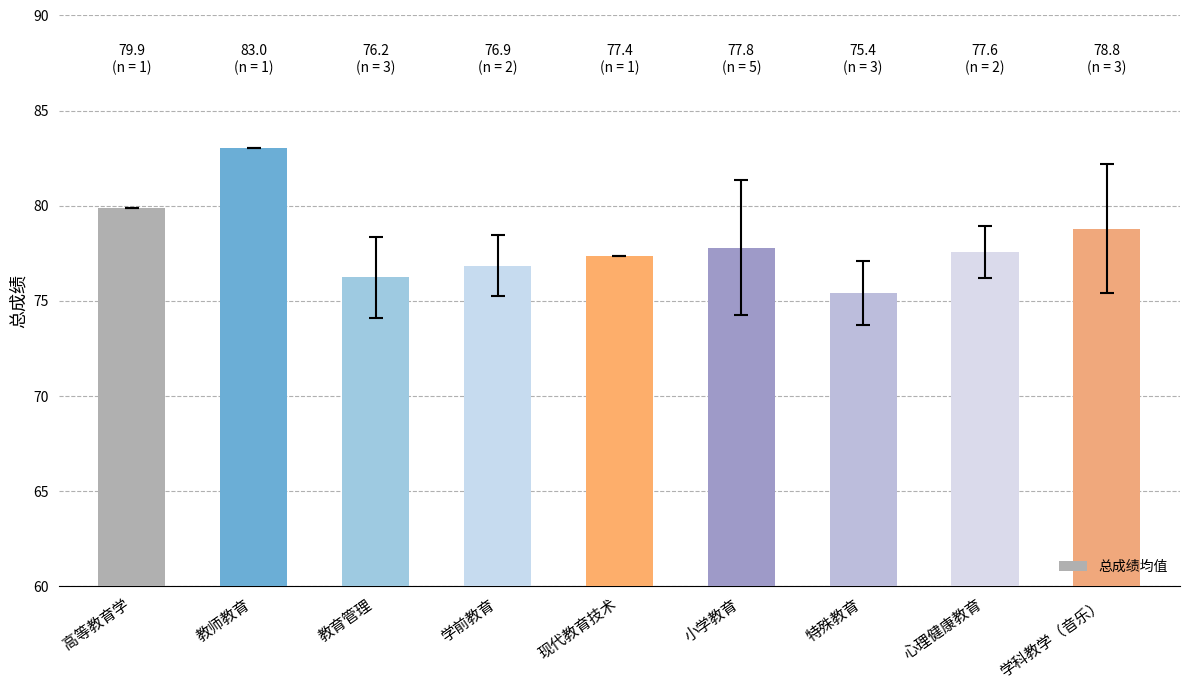

What is the greatest value displayed?

83.0